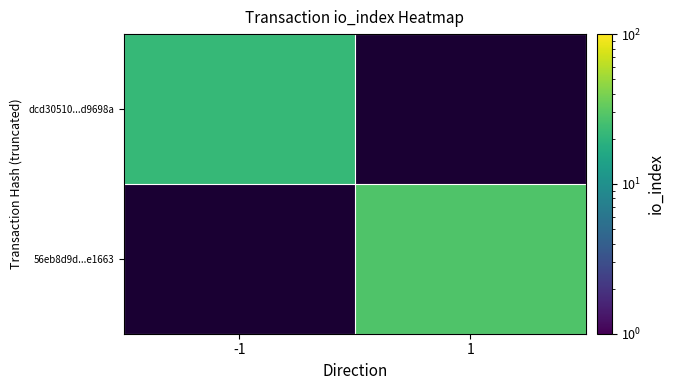

Is the value of 56eb8d9d...e1663 at -1 greater than the value of dcd30510...d9698a at 1?

No